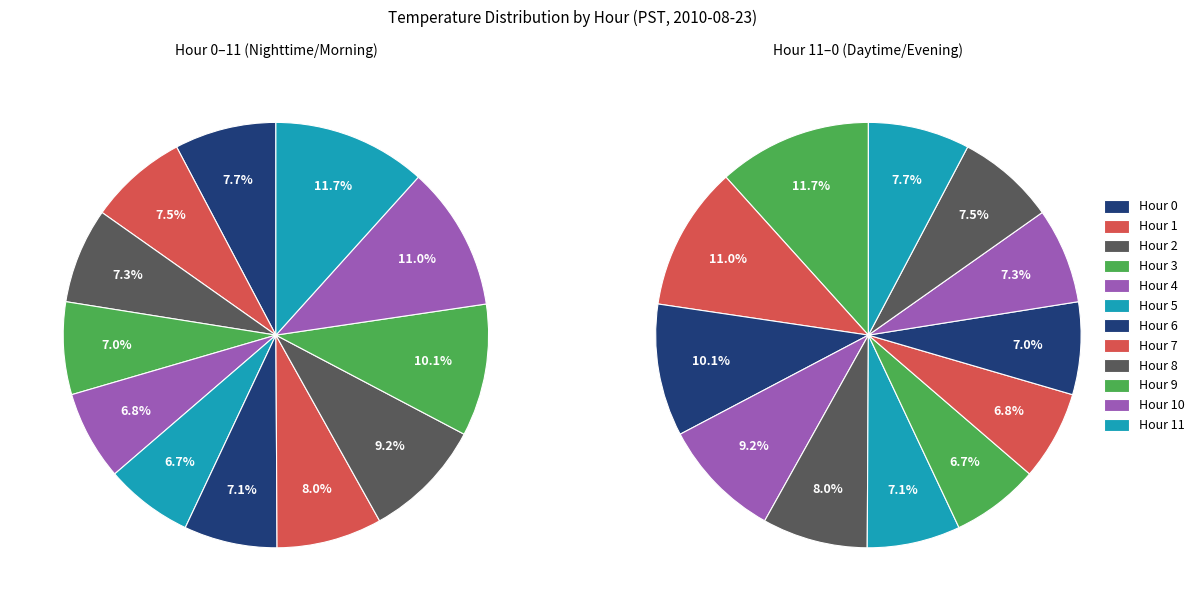

How many segments does this pie chart have?

24